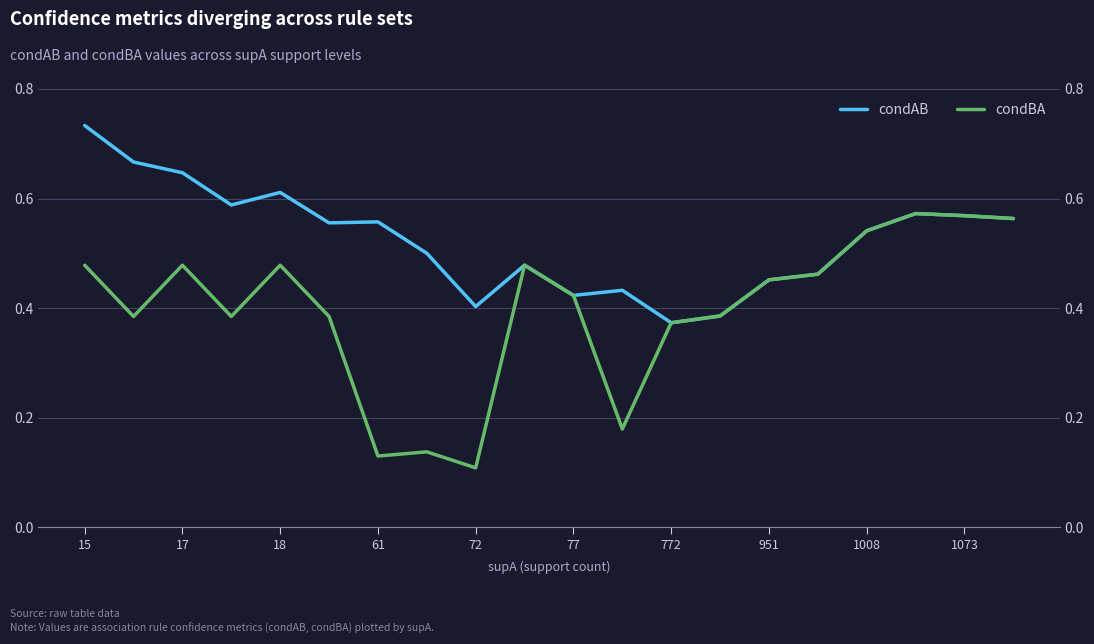

List the series in order of their overall mean, highest first.

condAB, condBA